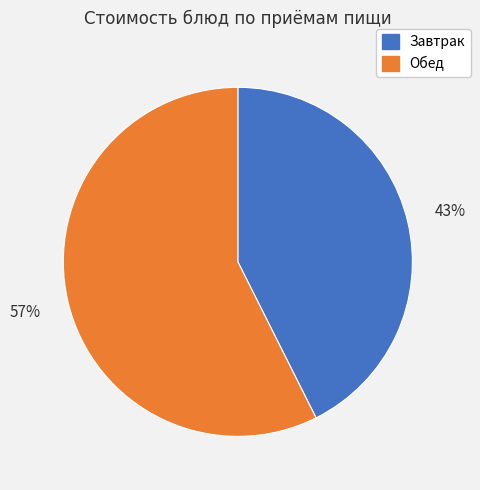

To the nearest percent, what is the average slice percentage?

50%